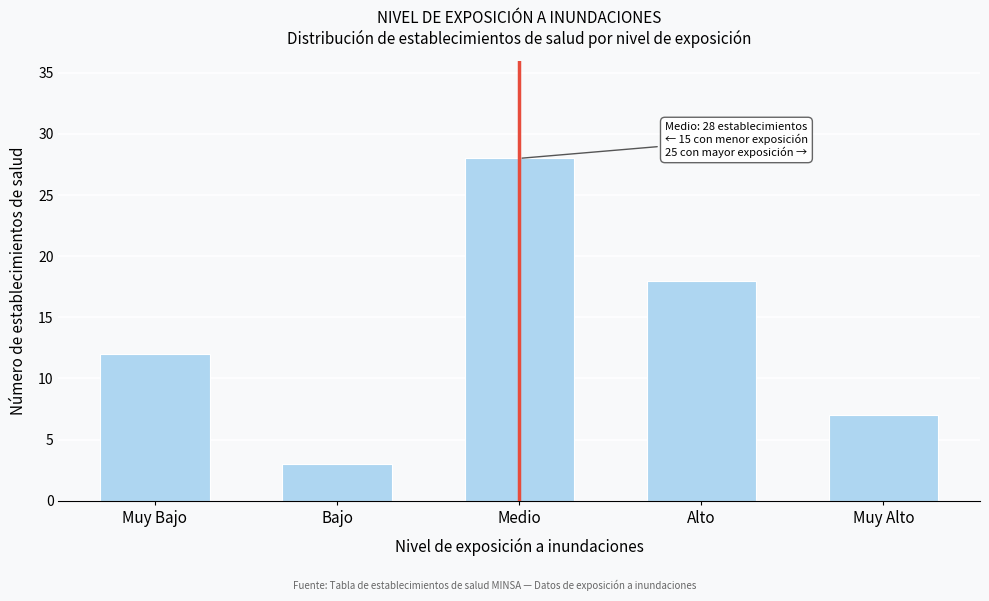

Reading left to right, what are all the values shown in this chart?

Muy Bajo=12	Bajo=3	Medio=28	Alto=18	Muy Alto=7